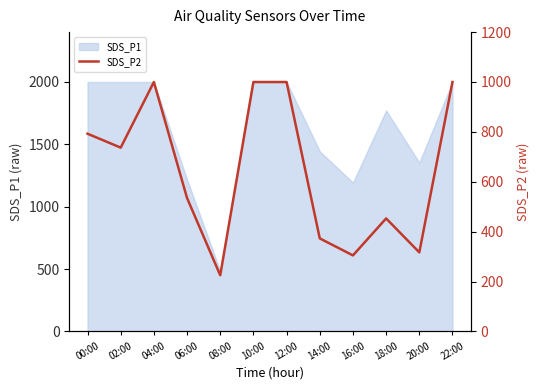

At which category does the data reach its first local peak?

04:00